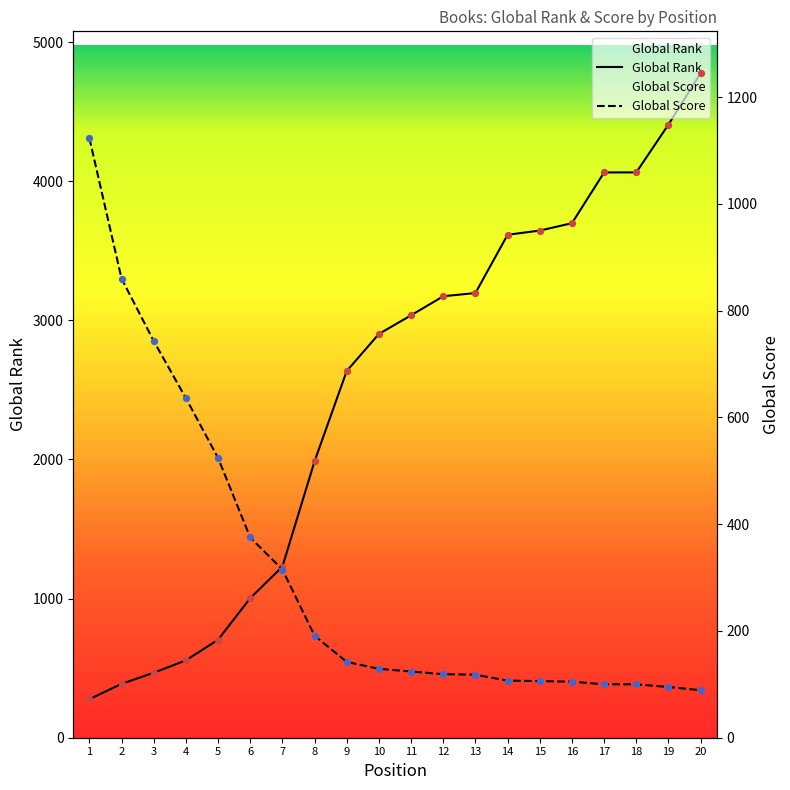

Which series has the largest total across all categories?

Global Rank